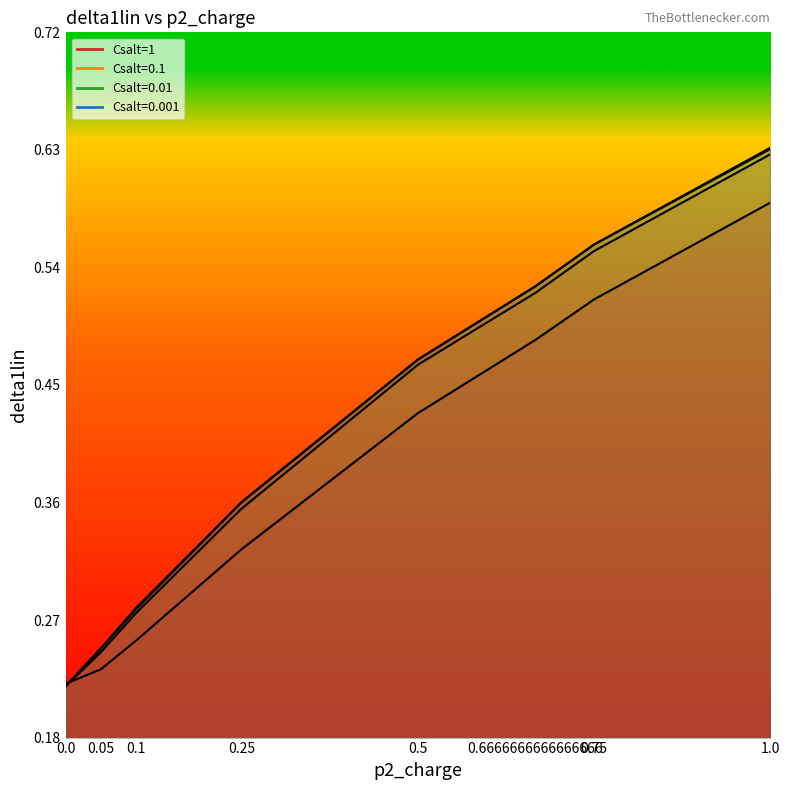

What is the change in value from 0.05 to 0.6666666666666666?

+0.3